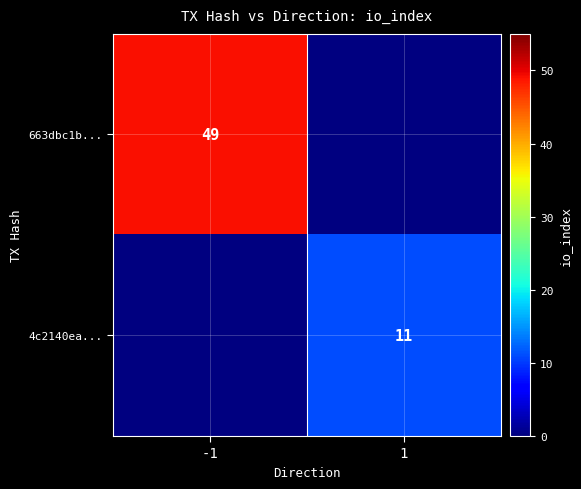

True or false: 4c2140ea... has a value of 14 at 1.

False